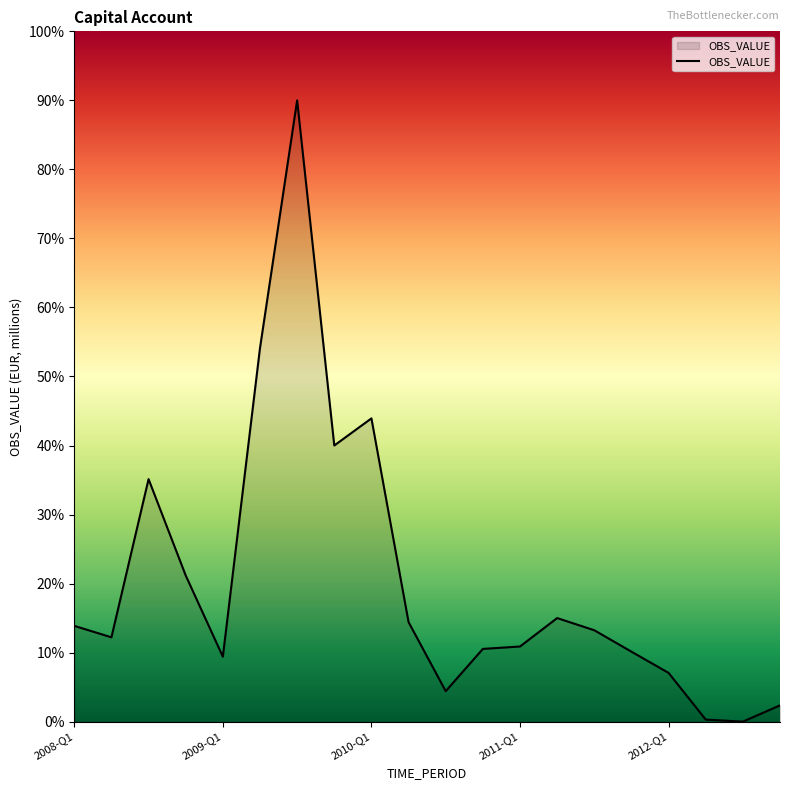

What is the greatest value displayed?

90.0